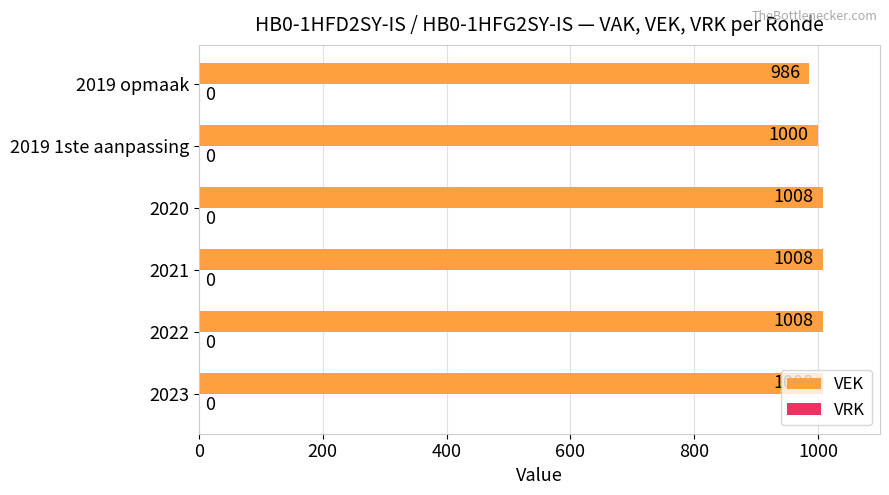

What is the sum of the values at 2019 opmaak and 2023?

1994